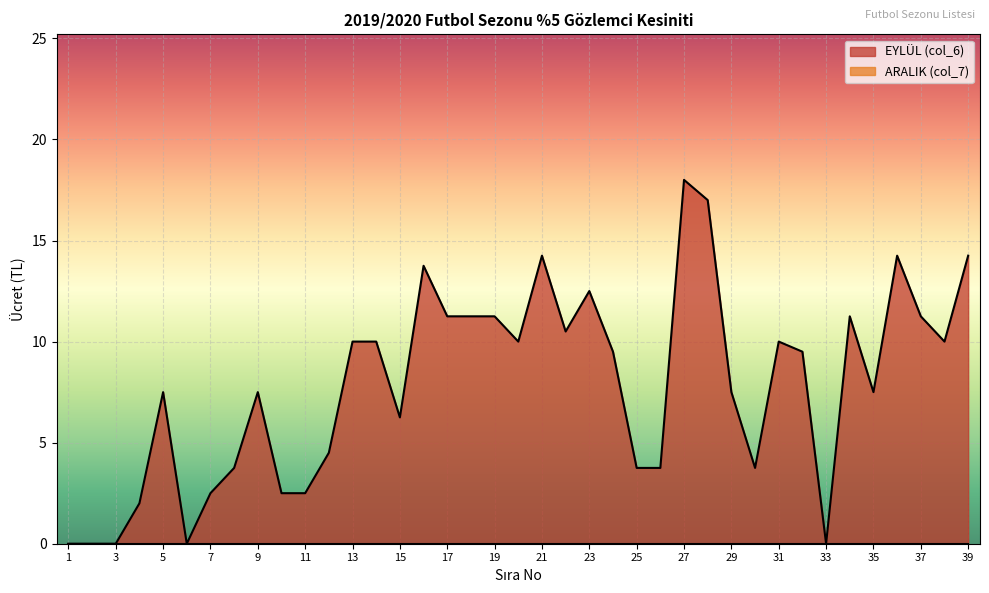

What is the difference between the maximum and minimum values?

18.0